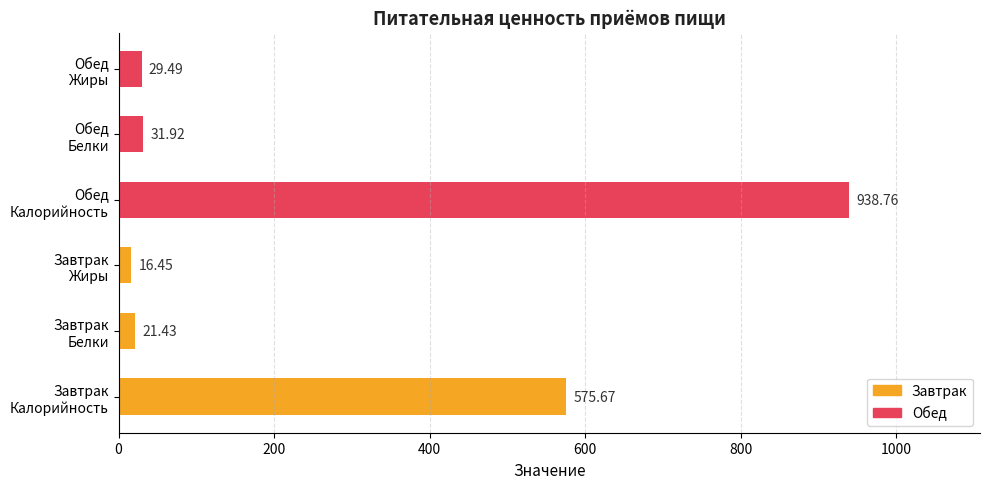

What is the sum of all values?

1613.7